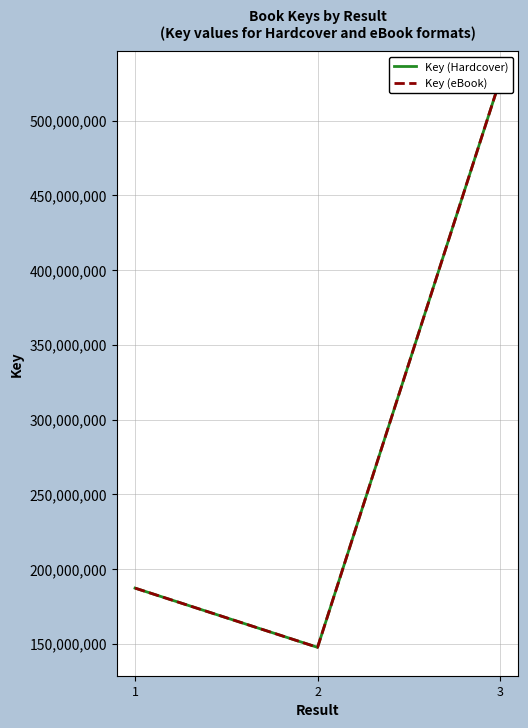

Does the chart display data point markers on the line(s)?

No